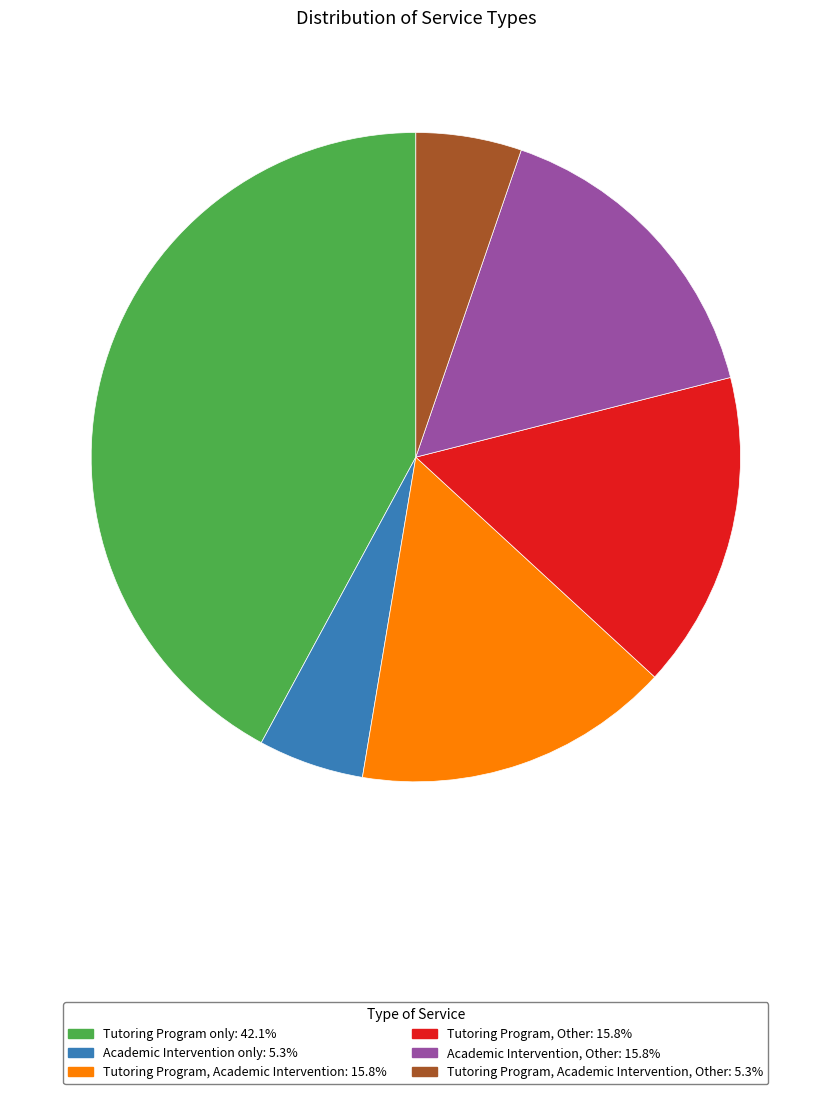

Does any single category account for the majority?

No